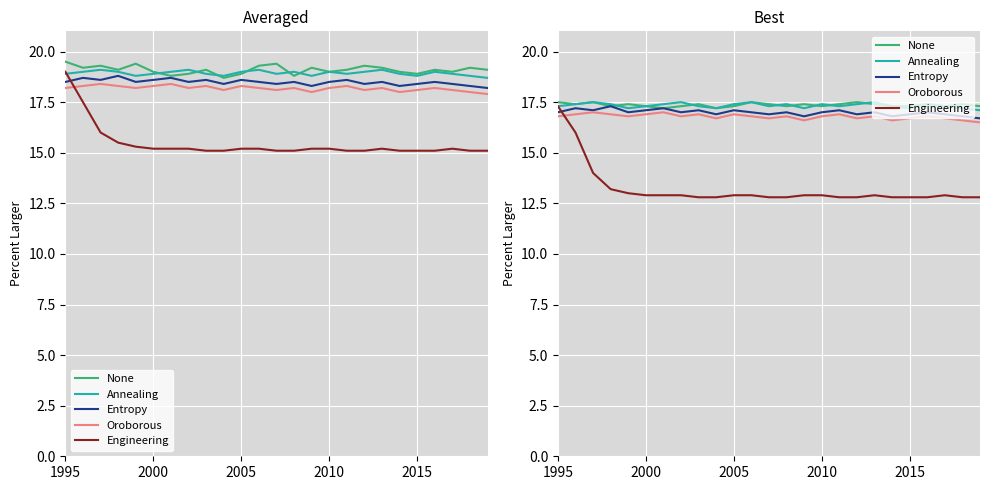

How many series are shown in this chart?

5